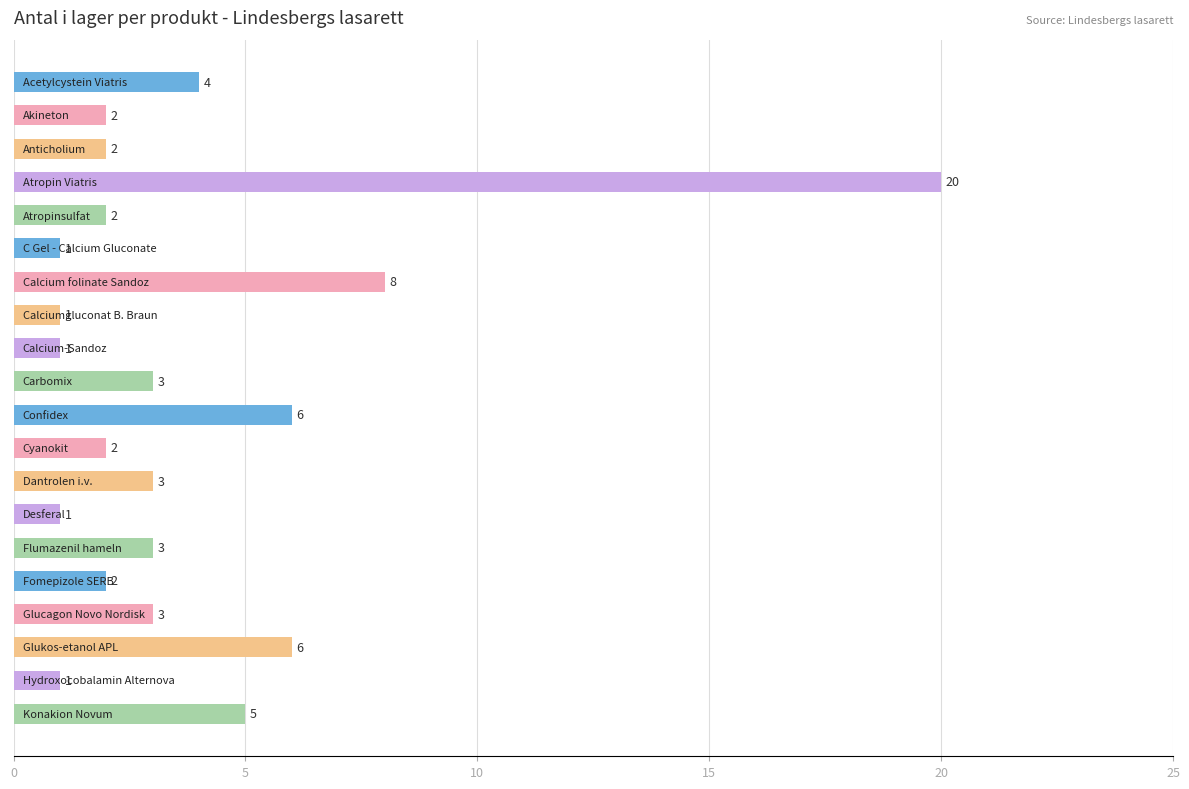

What is the value of the 11th bar from the top?

6